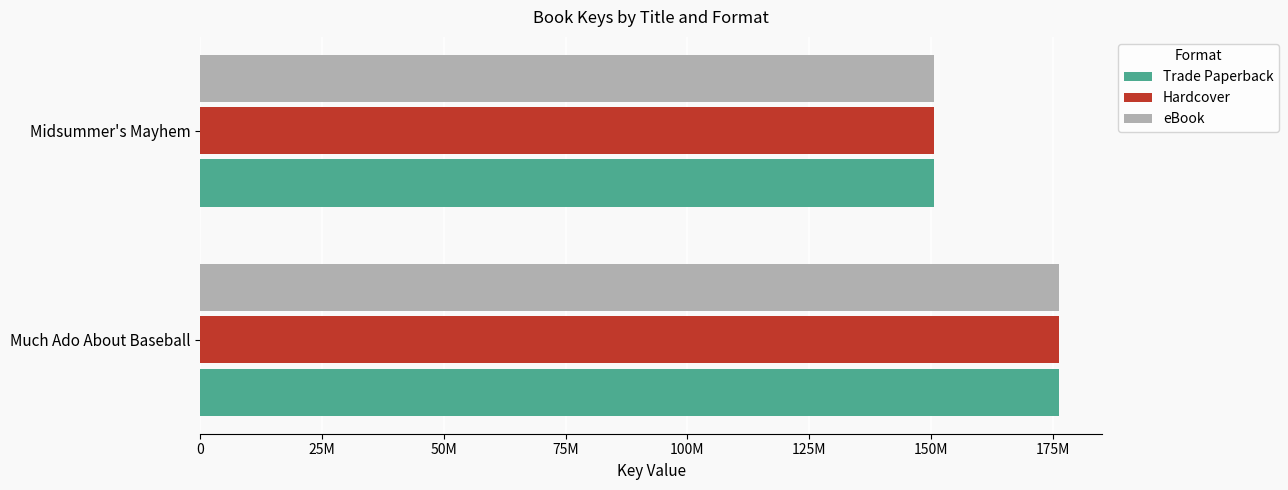

What are all the series names shown in the legend?

Trade Paperback, Hardcover, eBook